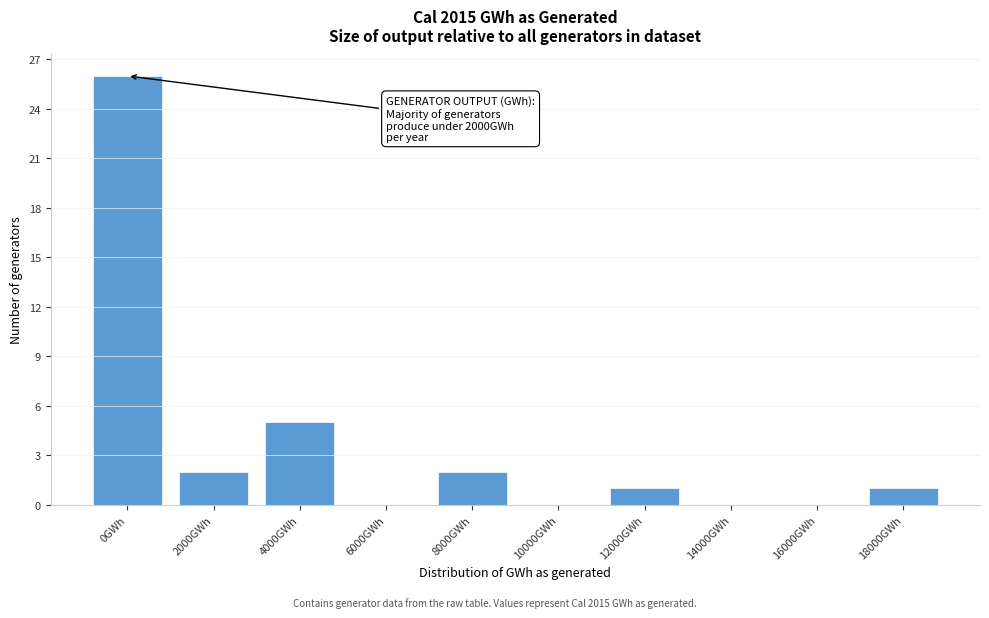

Reading right to left, what are all the values shown in this chart?

18000GWh=1	16000GWh=0	14000GWh=0	12000GWh=1	10000GWh=0	8000GWh=2	6000GWh=0	4000GWh=5	2000GWh=2	0GWh=26